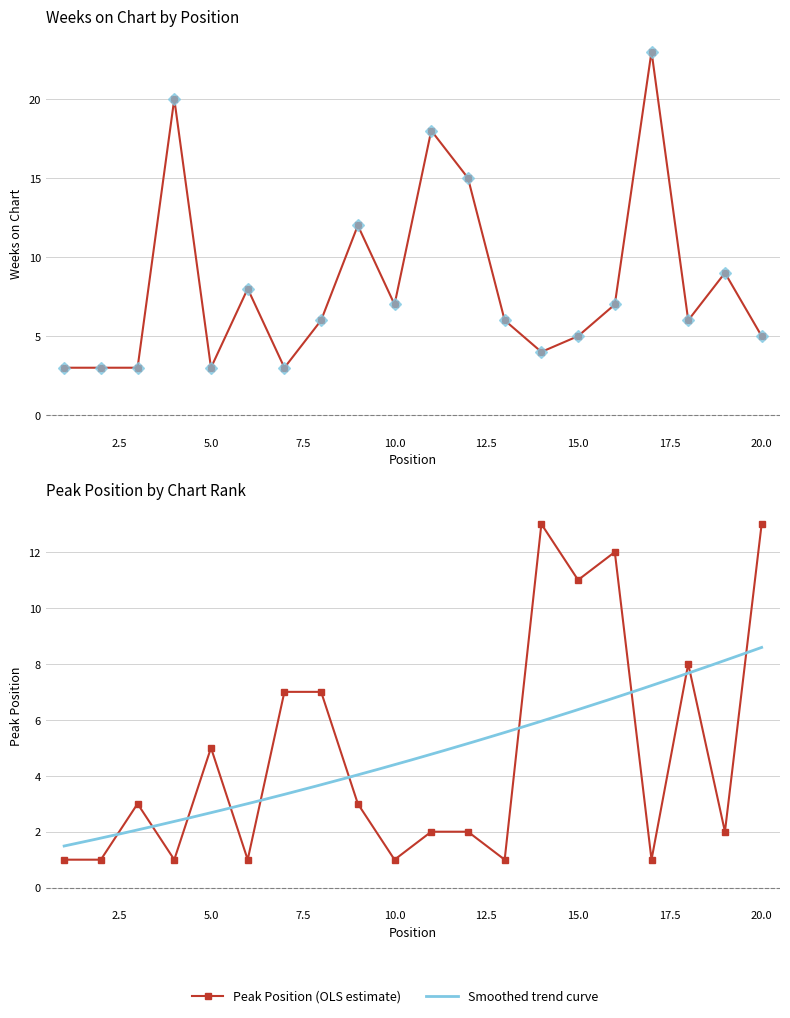

Which category has the lowest value in the Weeks on Chart series?

1